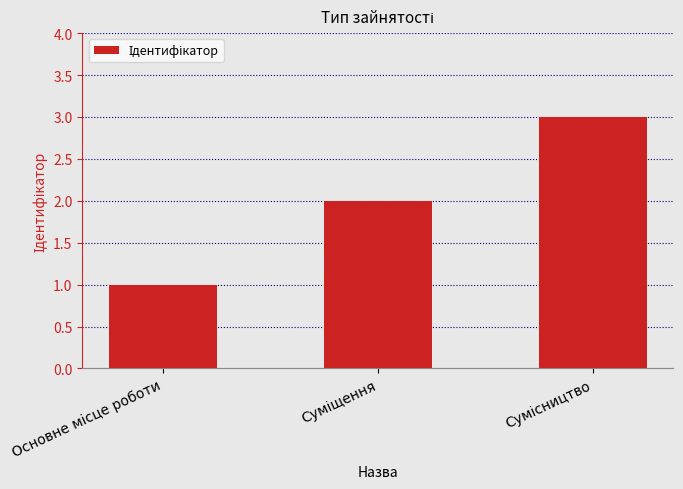

What is the sum of all values?

6